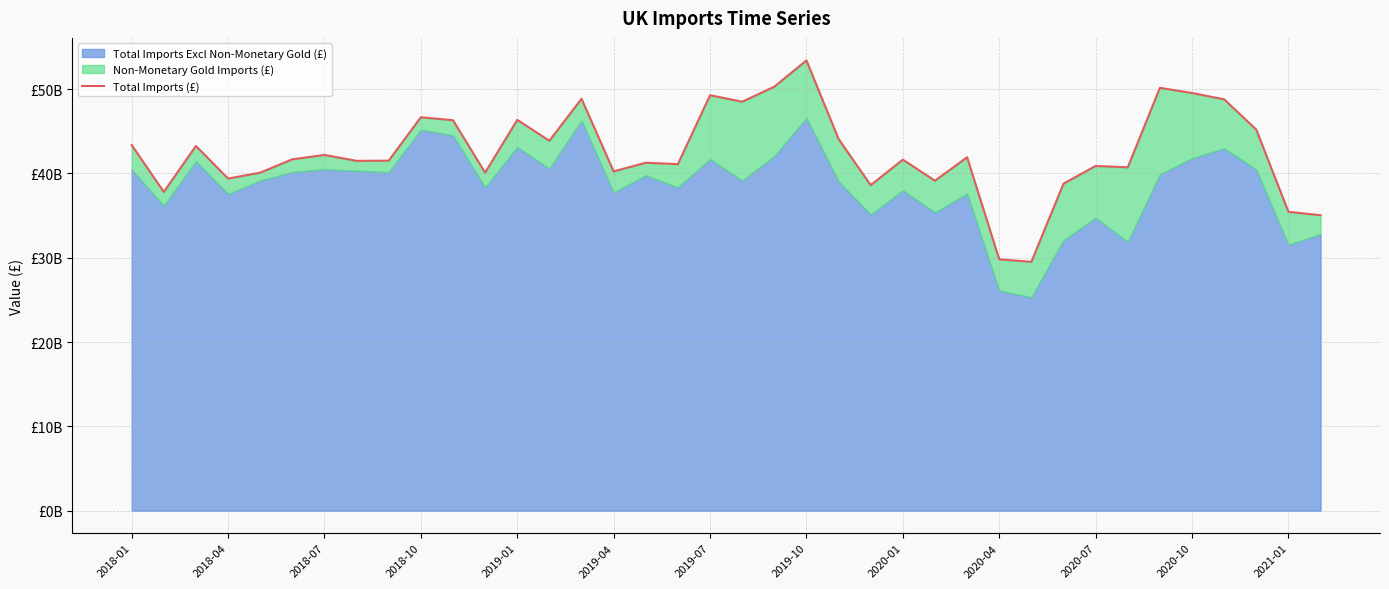

What is the difference between the maximum and minimum values?

23883216940